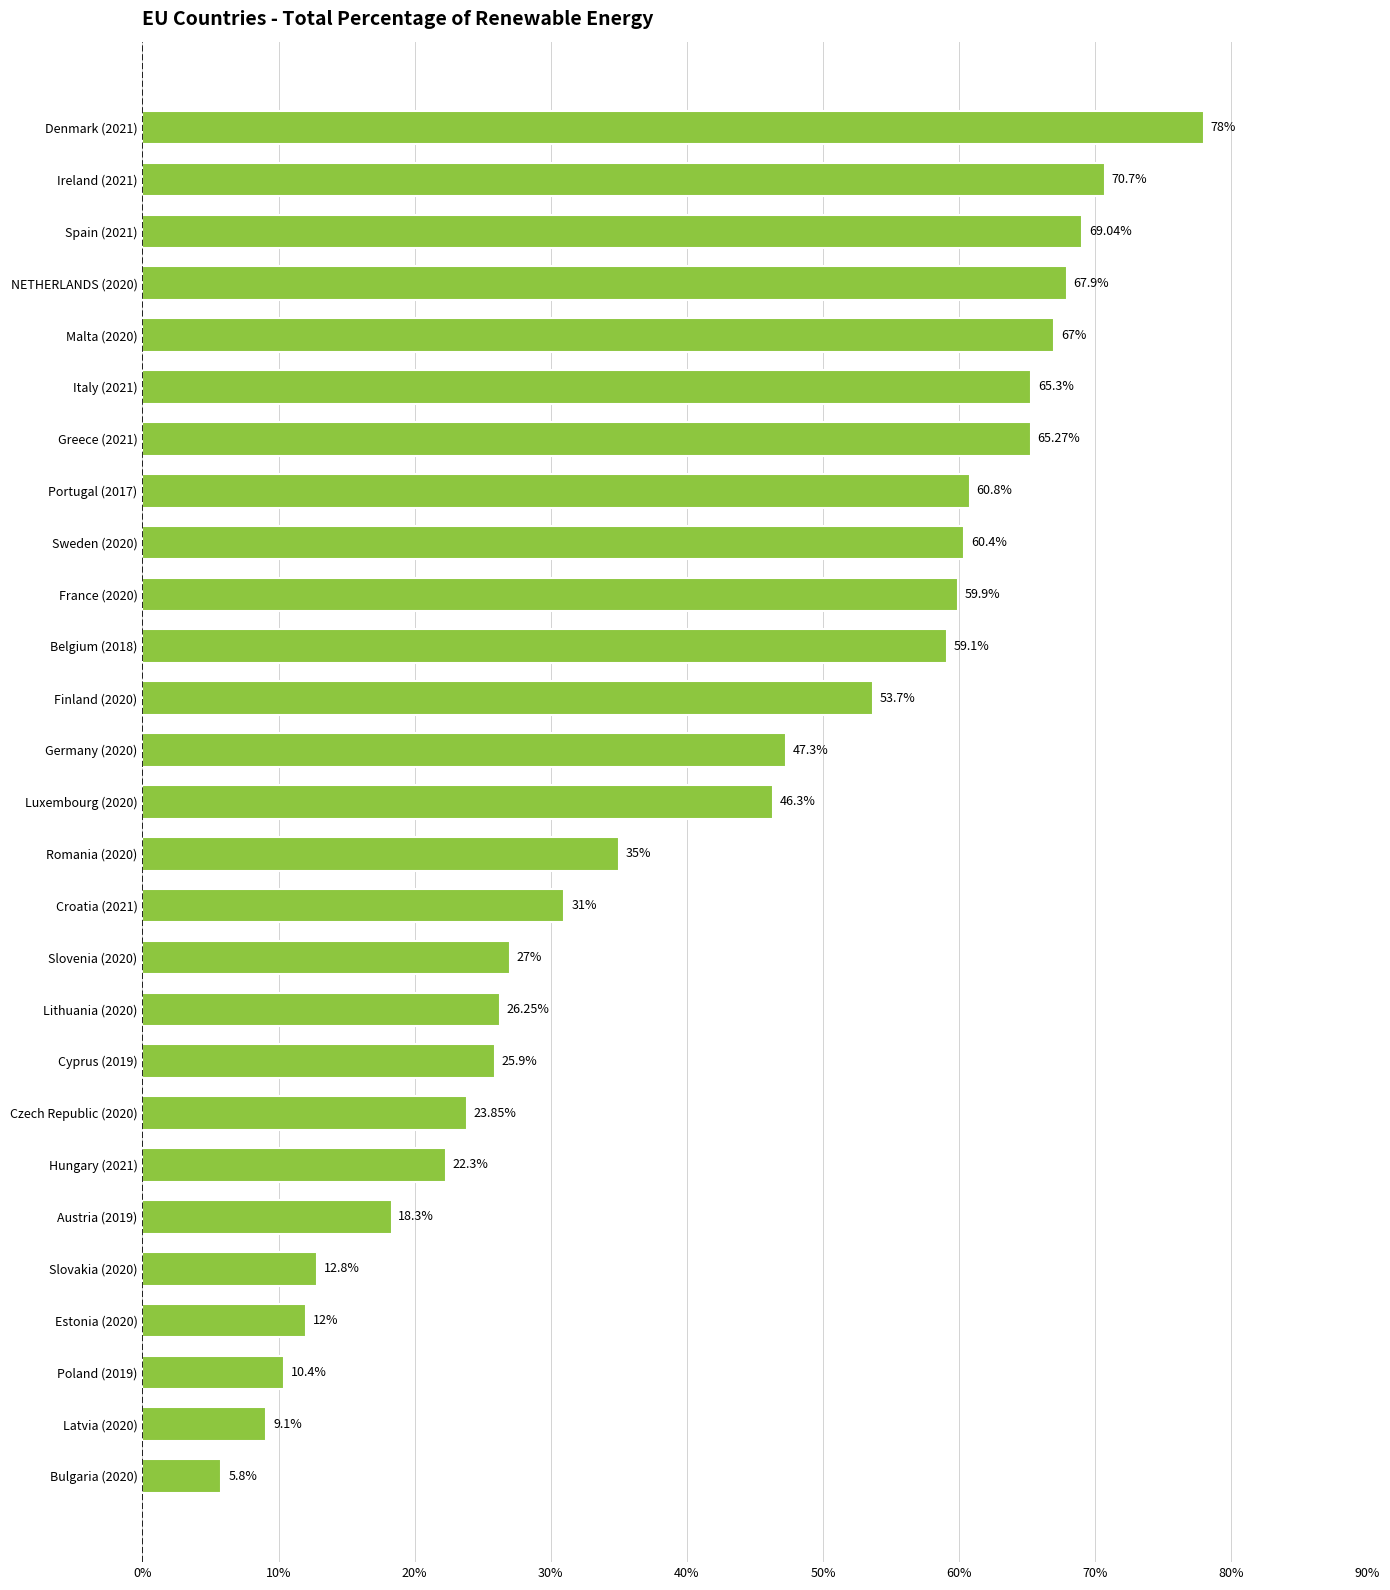

At which label is the value closest to 41?

Luxembourg (2020)